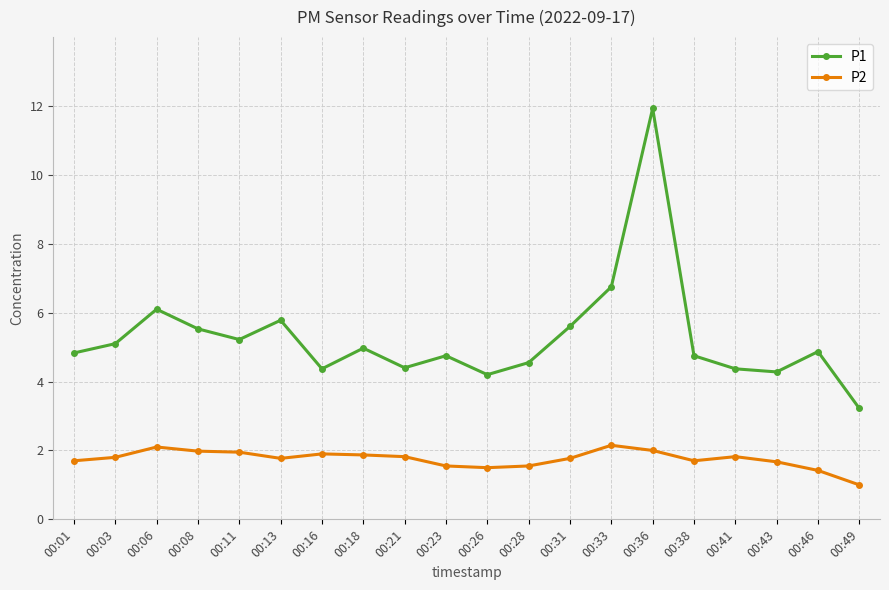

How many values in the P1 series exceed 4?

19